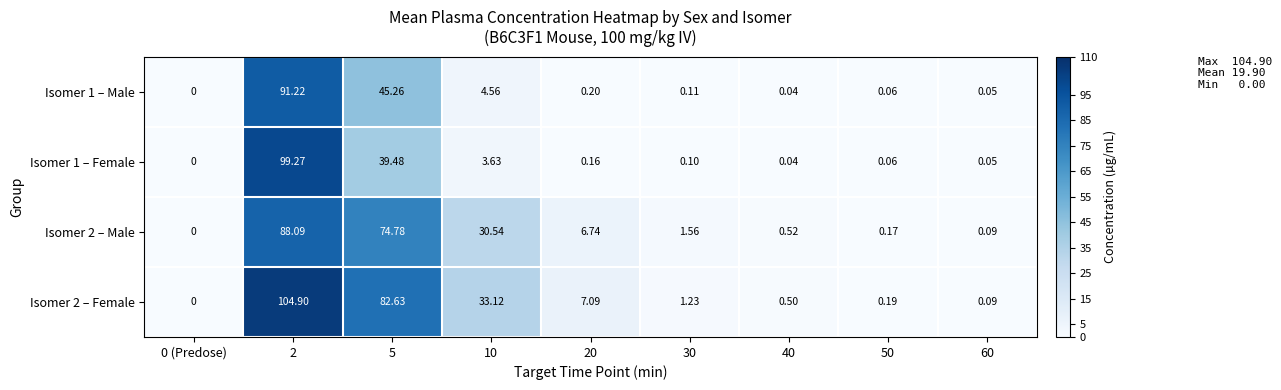

At how many categories does at least one series exceed 95?

1